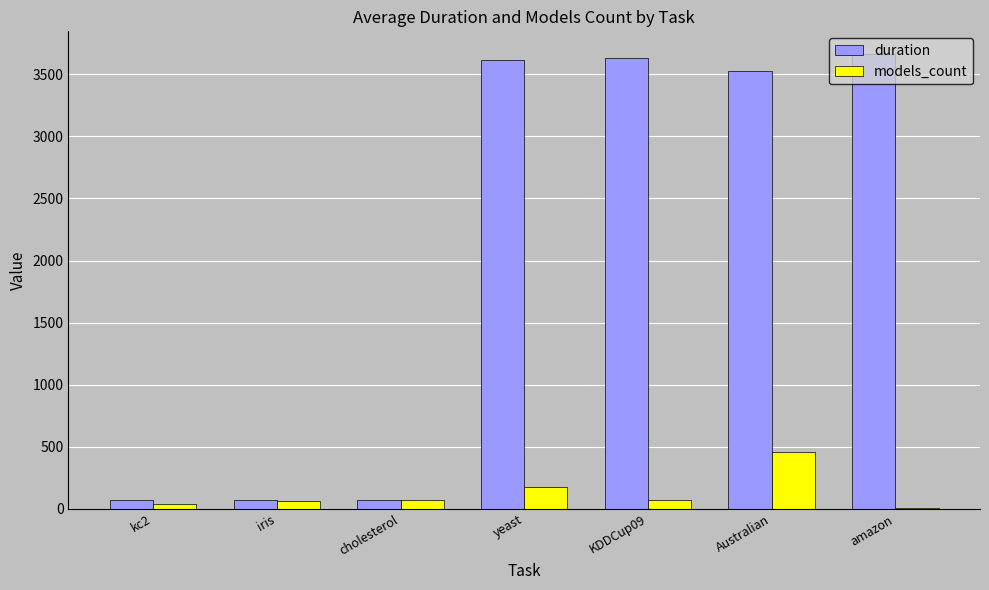

Where does the duration series first go above 3527?

yeast